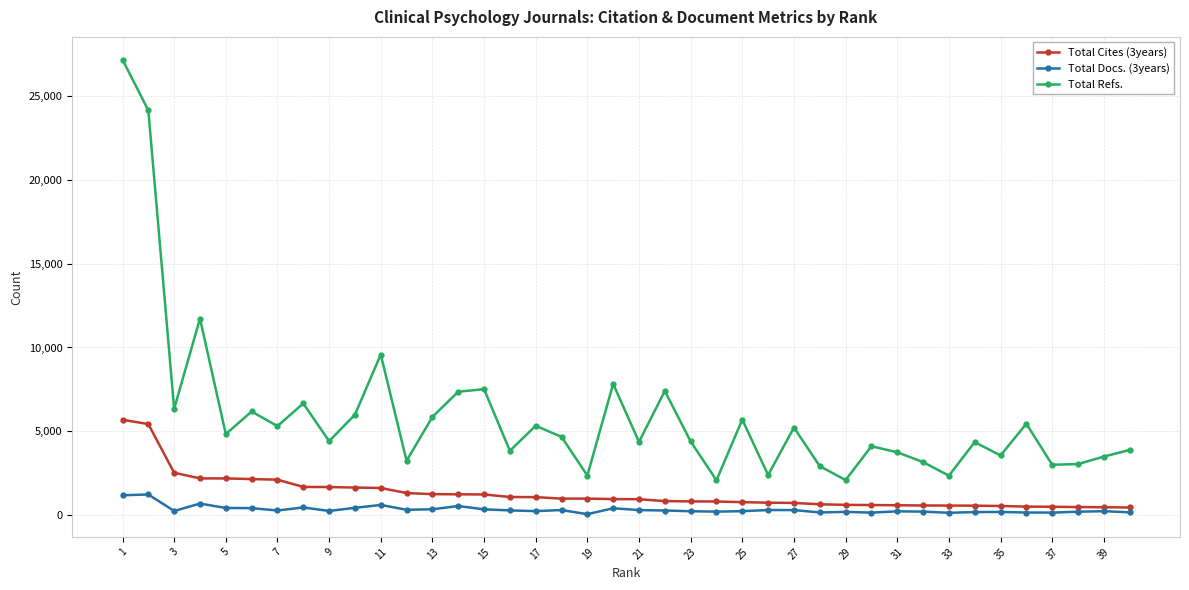

True or false: Total Docs. (3years) has more than 2 interior local peaks.

True